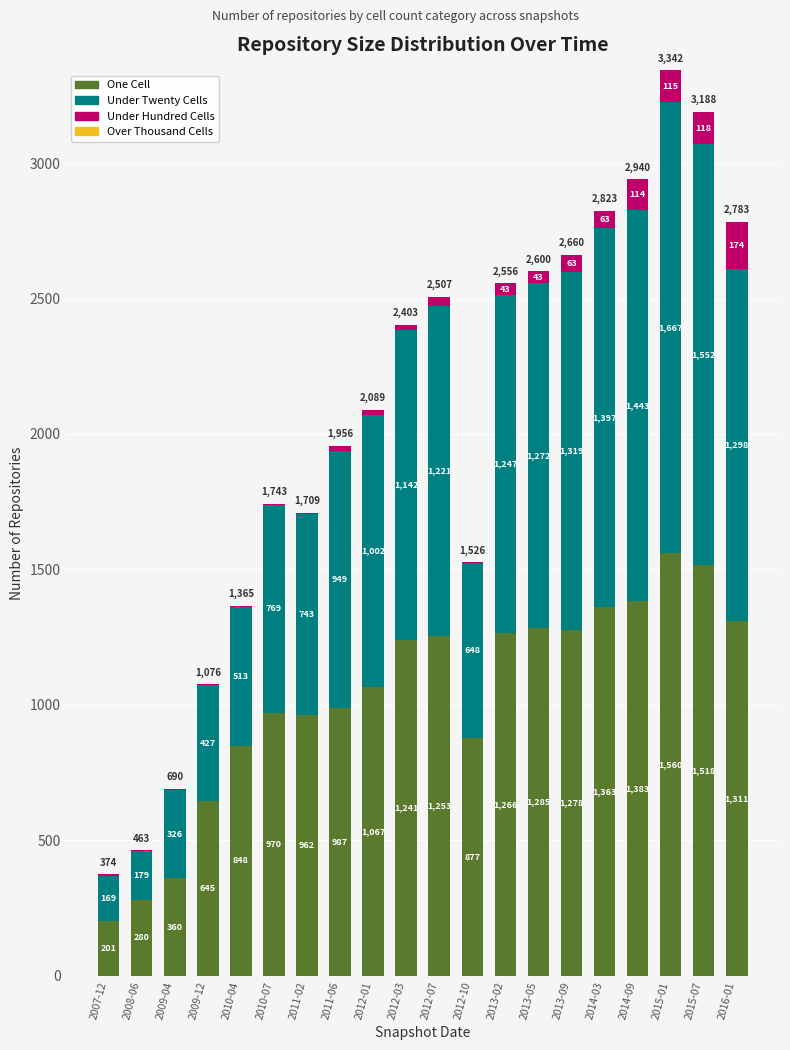

What is the total value across all series at 2009-12?

1076